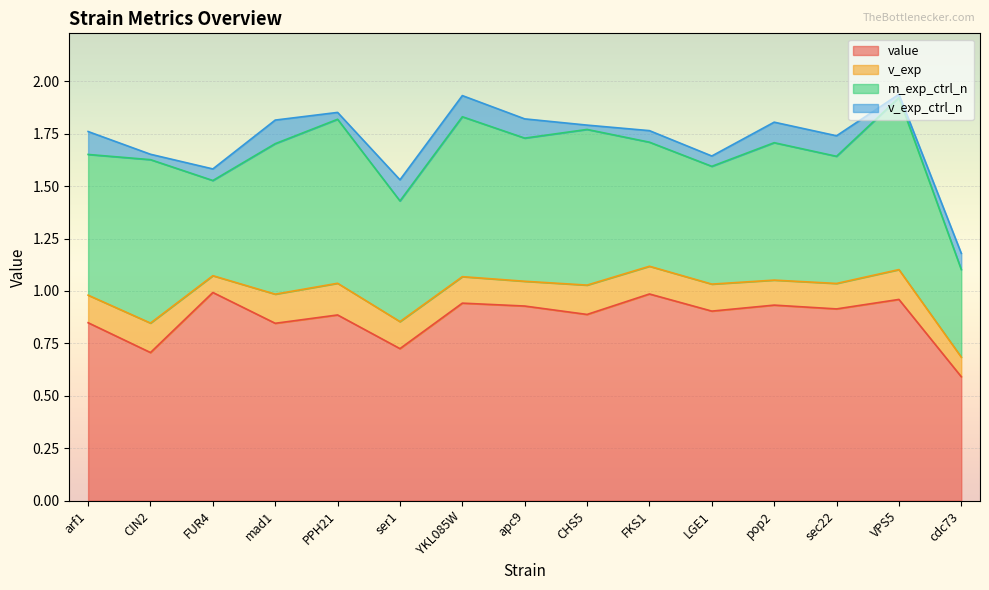

Which series changed the most between PPH21 and LGE1?

m_exp_ctrl_n